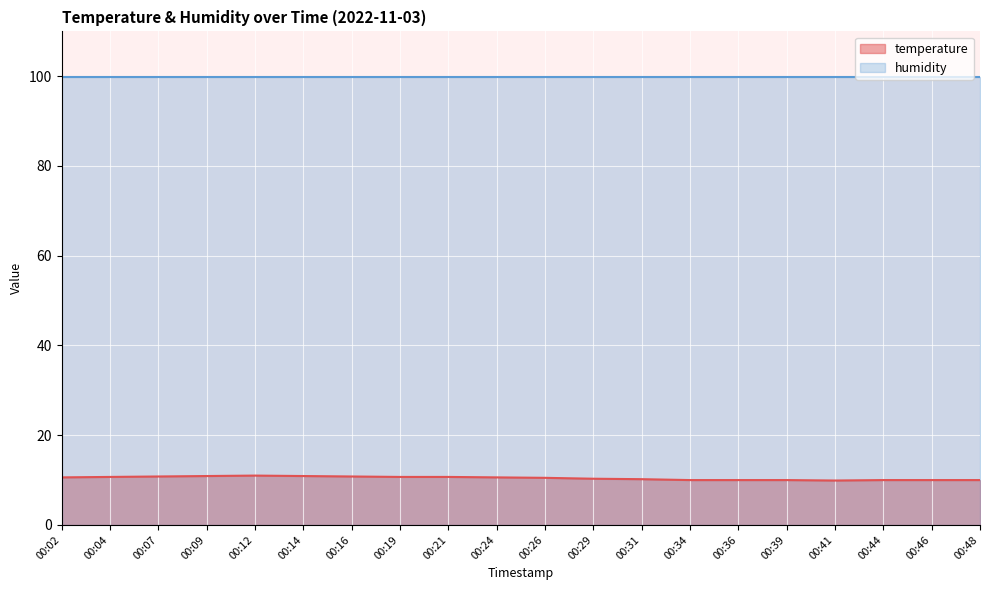

Reading left to right, what are all the values shown in this chart?

00:02=10.6	00:04=10.7	00:07=10.8	00:09=10.9	00:12=11.0	00:14=10.9	00:16=10.8	00:19=10.7	00:21=10.7	00:24=10.6	00:26=10.5	00:29=10.3	00:31=10.2	00:34=10.0	00:36=10.0	00:39=10.0	00:41=9.9	00:44=10.0	00:46=10.0	00:48=10.0